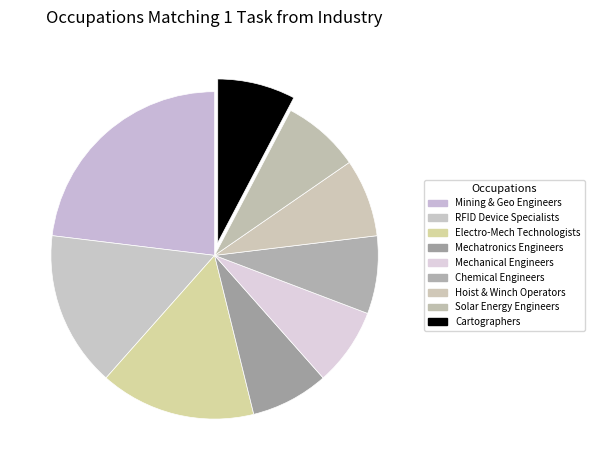

How many slices are in this pie chart?

9